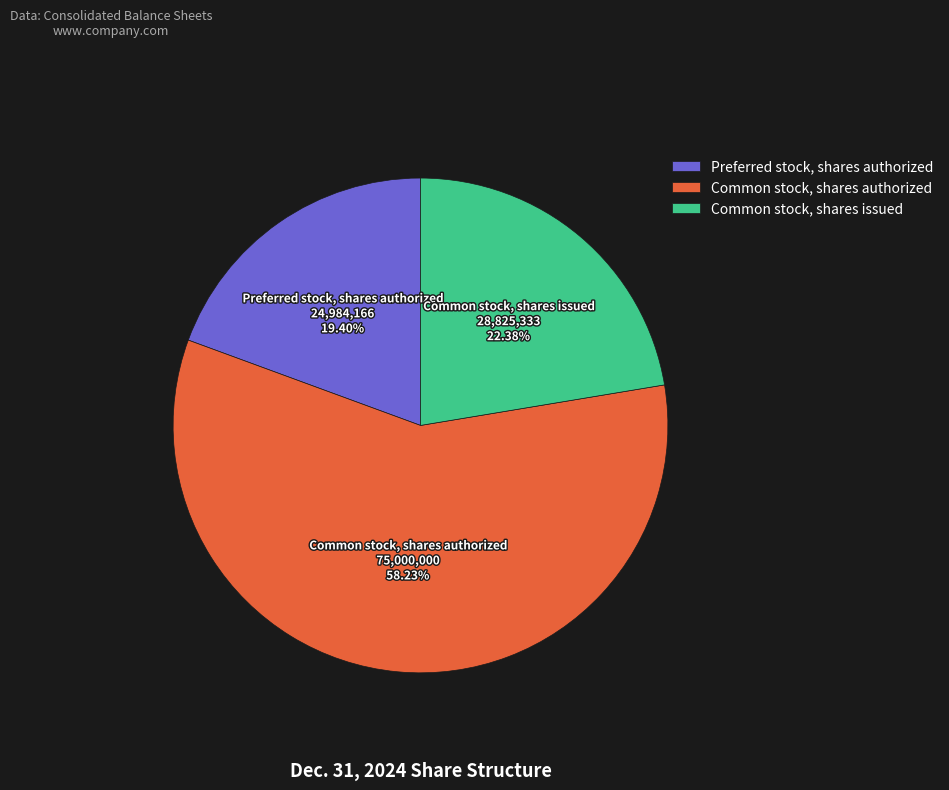

Rank the categories by value from highest to lowest.

Common stock, shares authorized, Common stock, shares issued, Preferred stock, shares authorized